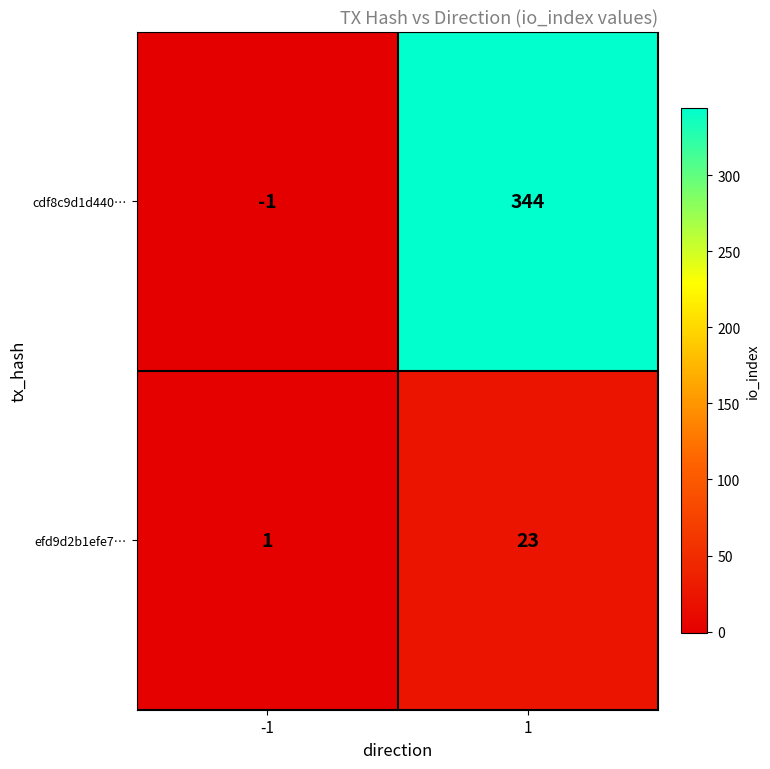

What value does the efd9d2b1efe7… series have at 1, to the nearest 5?

25